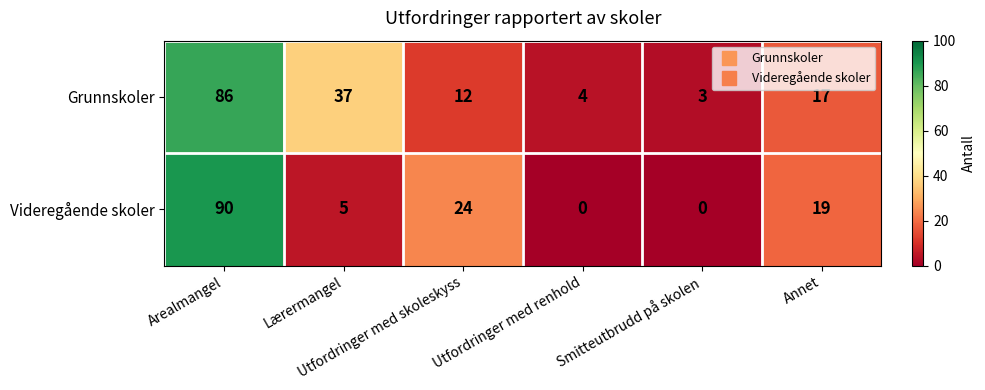

Rank the series by their average value, from lowest to highest.

Videregående skoler, Grunnskoler